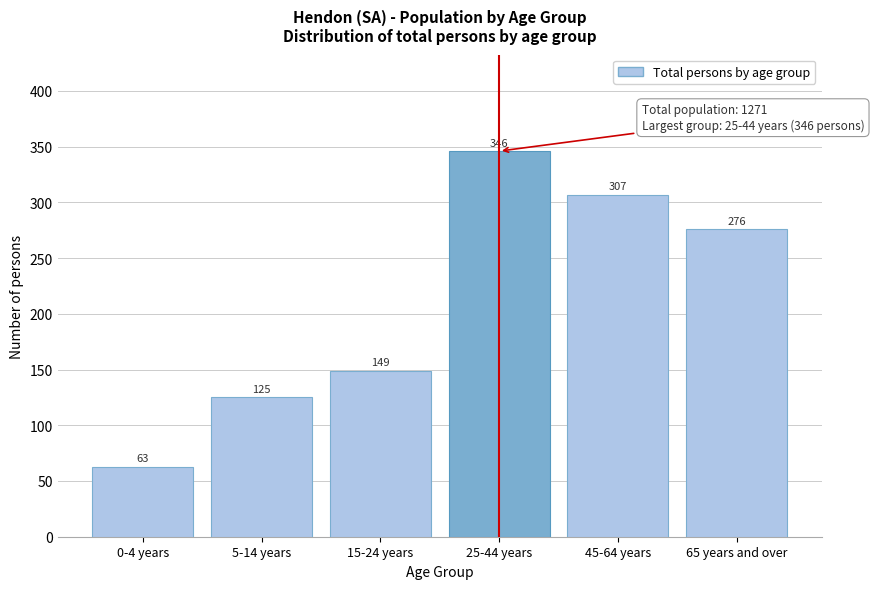

Reading left to right, transcribe all the data shown in this chart.

0-4 years=63	5-14 years=125	15-24 years=149	25-44 years=346	45-64 years=307	65 years and over=276